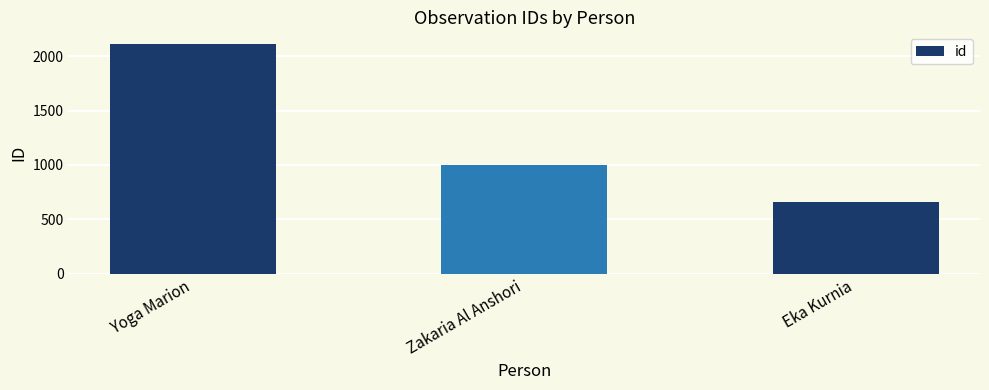

How many bars are there in total?

3